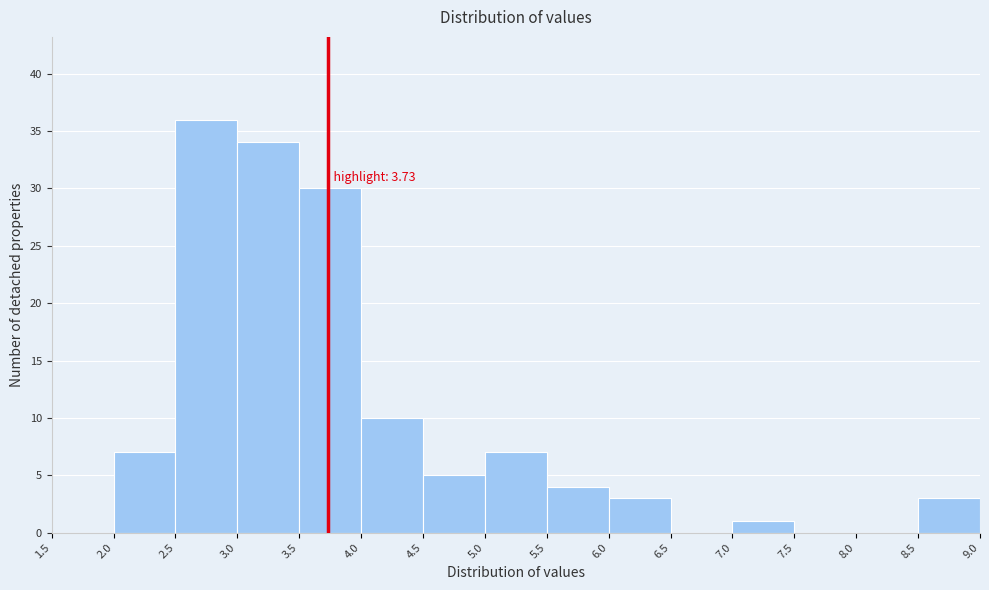

Which range on the x-axis has the tallest bar?

2.5 to 3.0